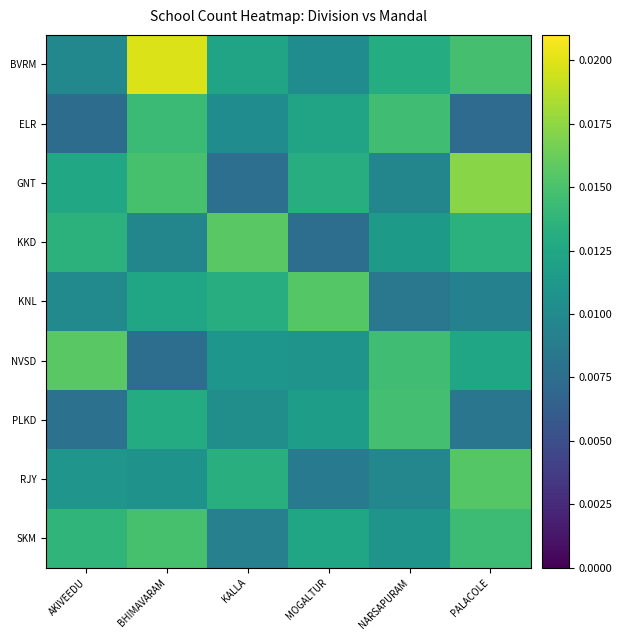

Rank the series at BHIMAVARAM from highest to lowest value.

BVRM, GNT, SKM, ELR, PLKD, KNL, RJY, KKD, NVSD